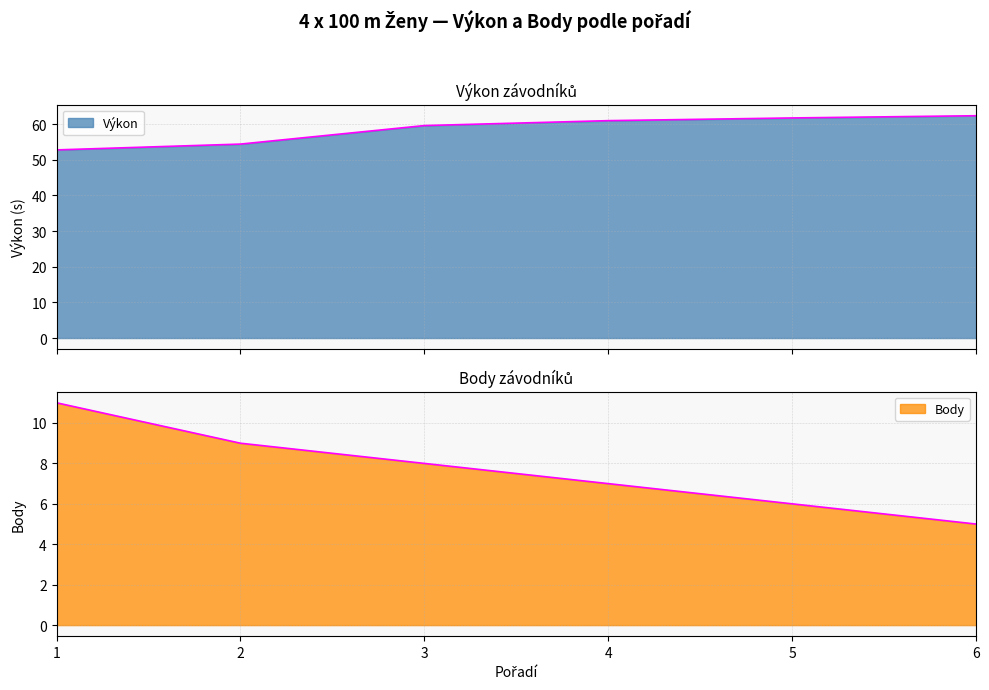

At which category is the sum across all series the highest?

4